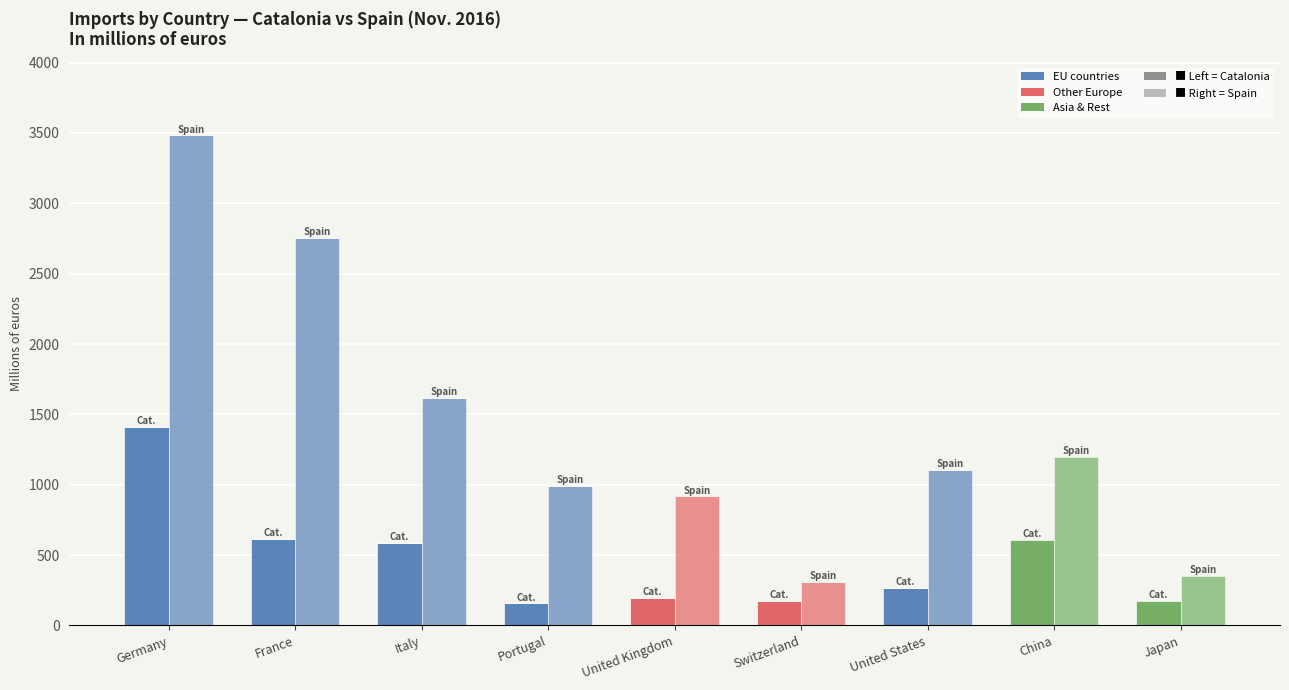

Is it true that the value at Japan is 440.0?

False